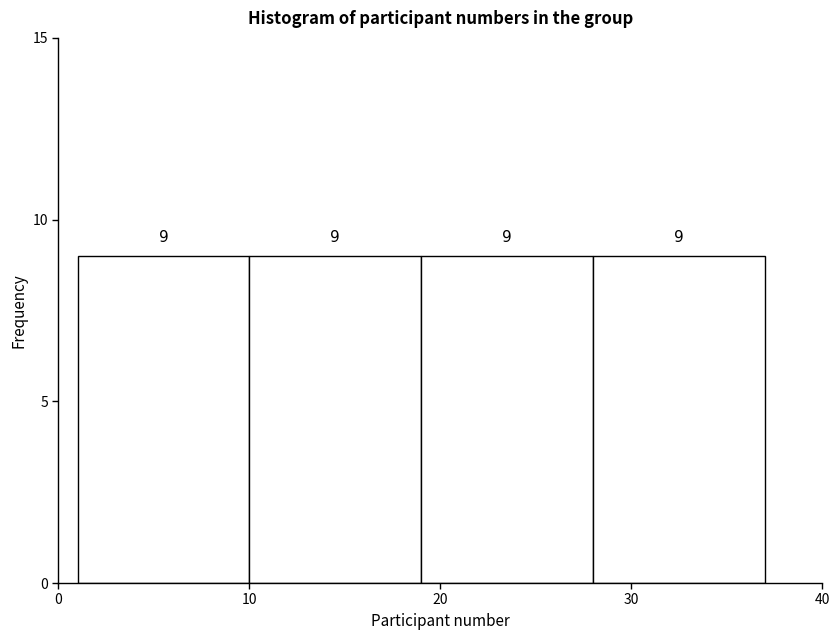

Reading left to right, transcribe this chart: for each bar, give the range it covers on the x-axis and its height.

1 to 10: 9
10 to 19: 9
19 to 28: 9
28 to 37: 9